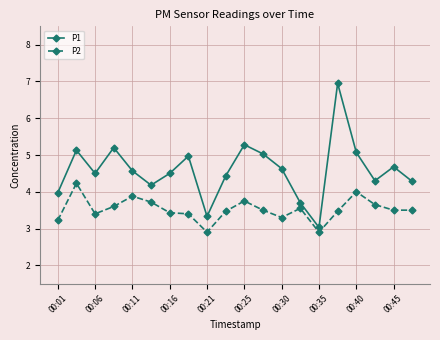

Which series has the largest total across all categories?

P1